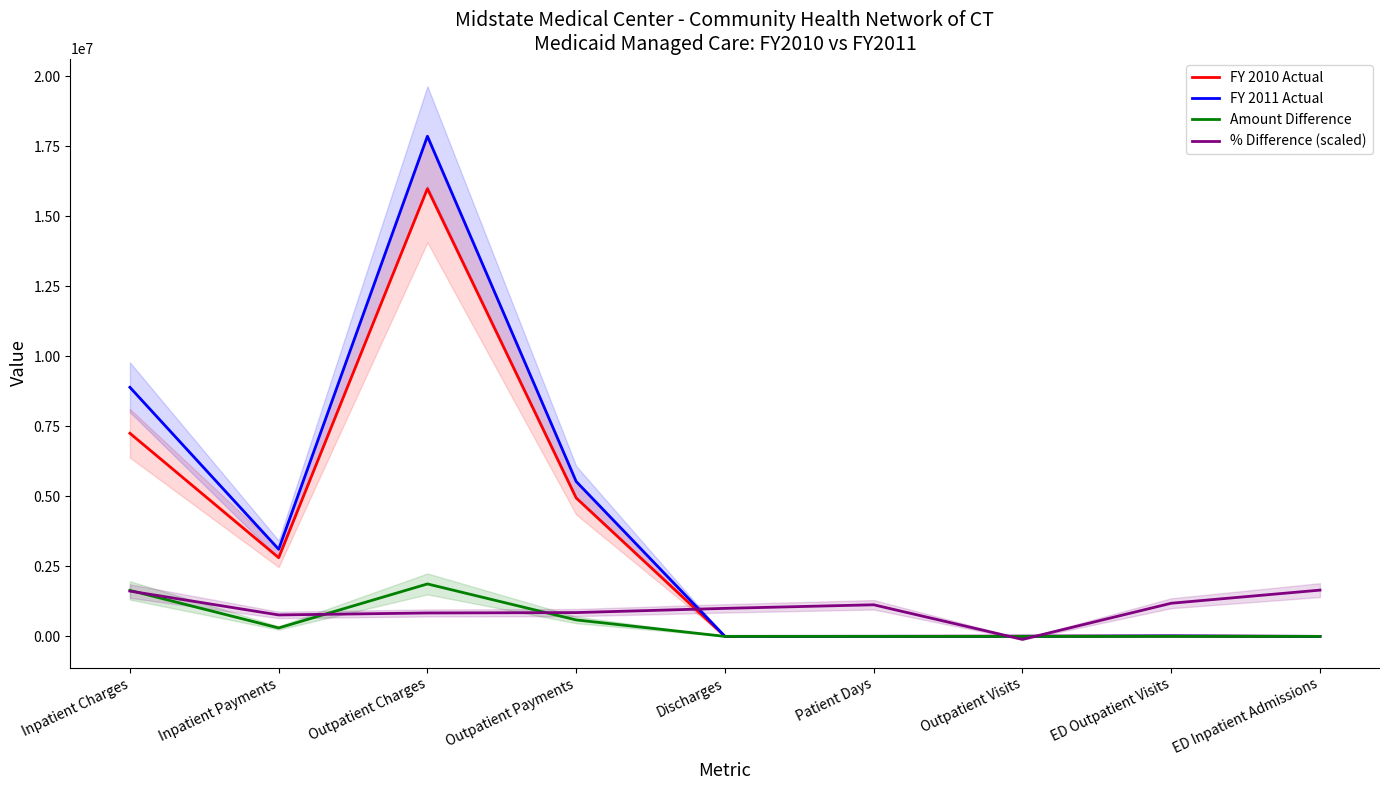

How many lines are shown in the chart?

4